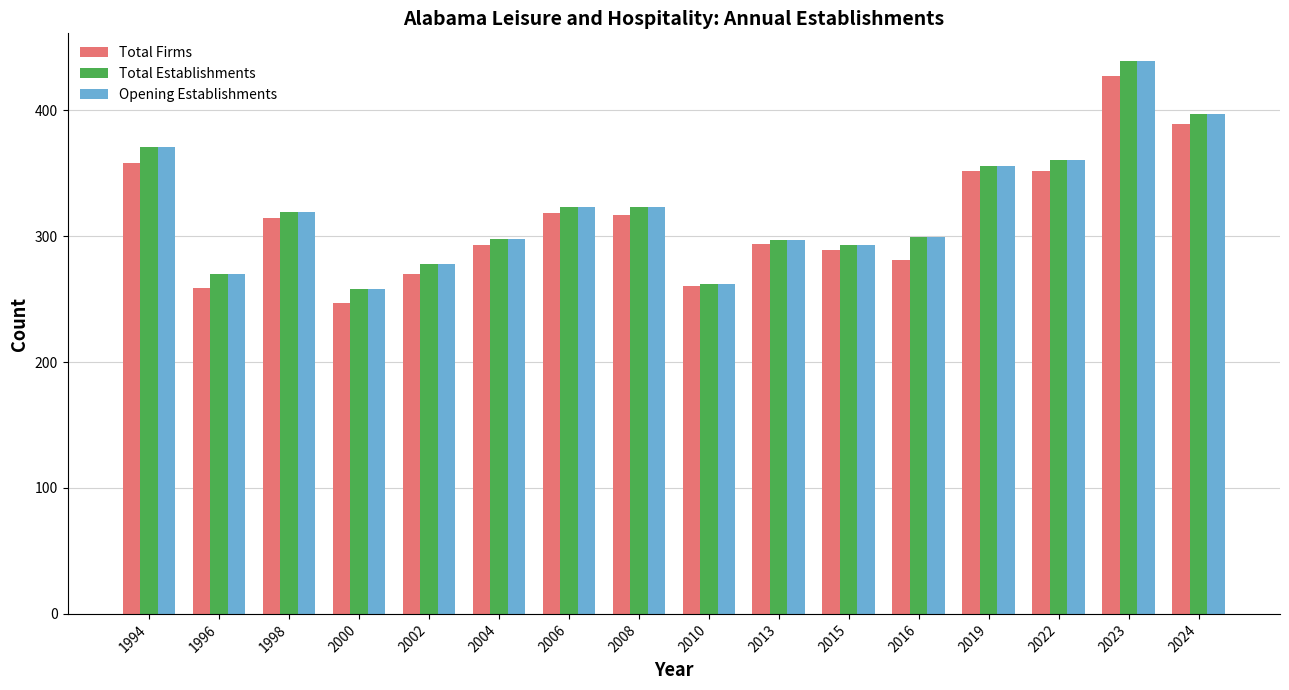

What is the total value across all series at 2024?

1183